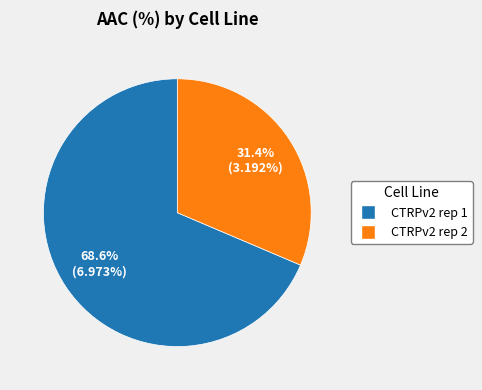

To the nearest percent, what percentage of the pie is CTRPv2 rep 1?

69%